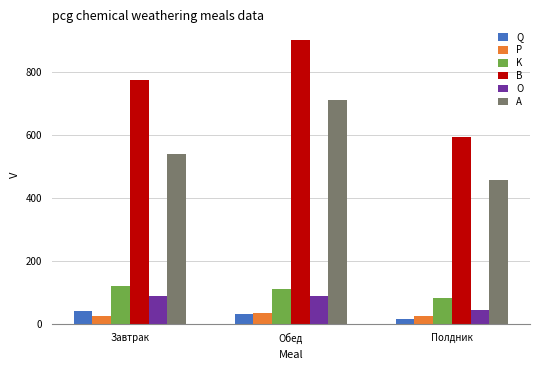

List the labels in order of A value, smallest first.

Полдник, Завтрак, Обед